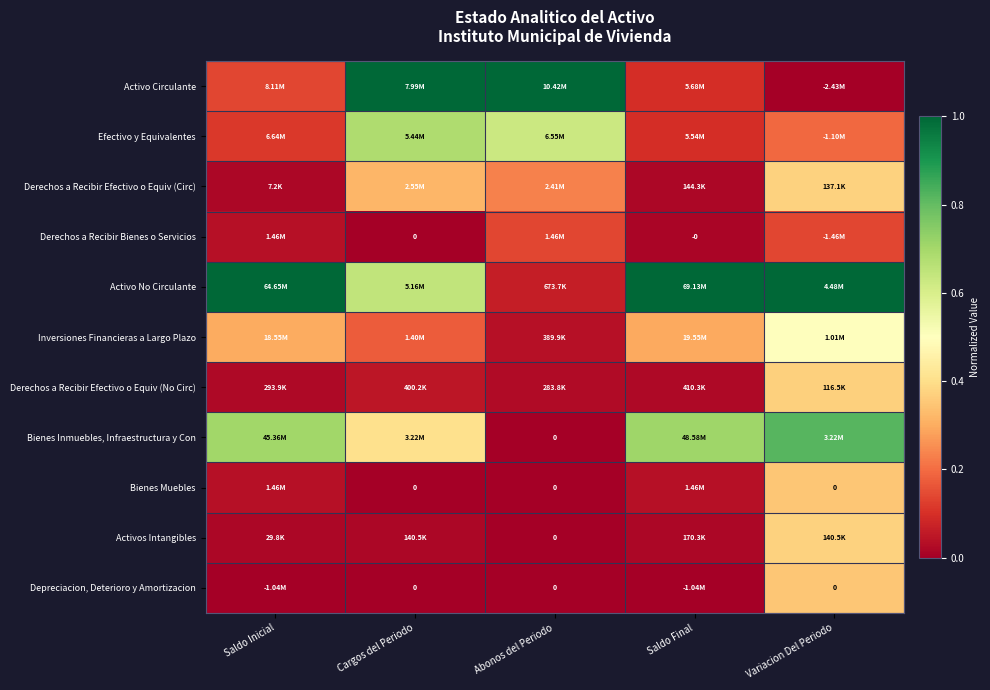

Rank the series at Saldo Final from highest to lowest value.

Activo No Circulante, Bienes Inmuebles, Infraestructura y Con, Inversiones Financieras a Largo Plazo, Activo Circulante, Efectivo y Equivalentes, Bienes Muebles, Derechos a Recibir Efectivo o Equiv (No Circ), Activos Intangibles, Derechos a Recibir Efectivo o Equiv (Circ), Derechos a Recibir Bienes o Servicios, Depreciacion, Deterioro y Amortizacion